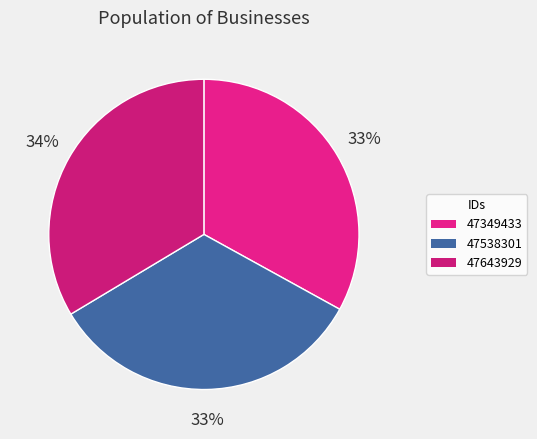

Count the number of slices in the pie.

3